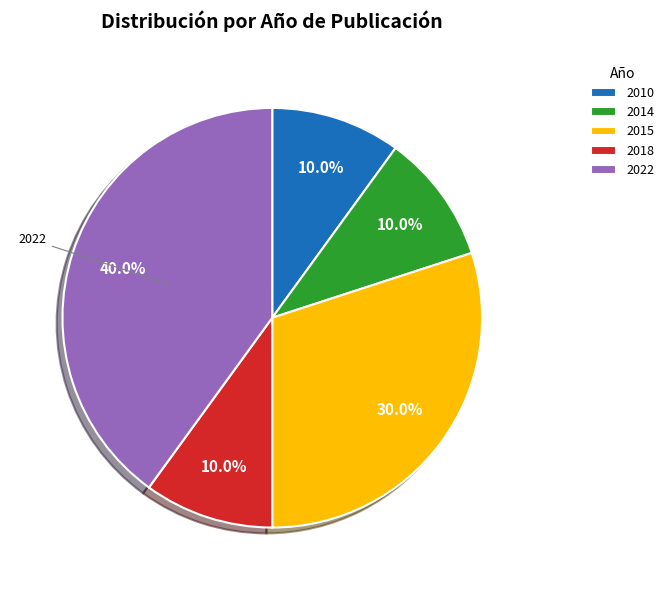

Is there any slice that represents more than half of the pie?

No